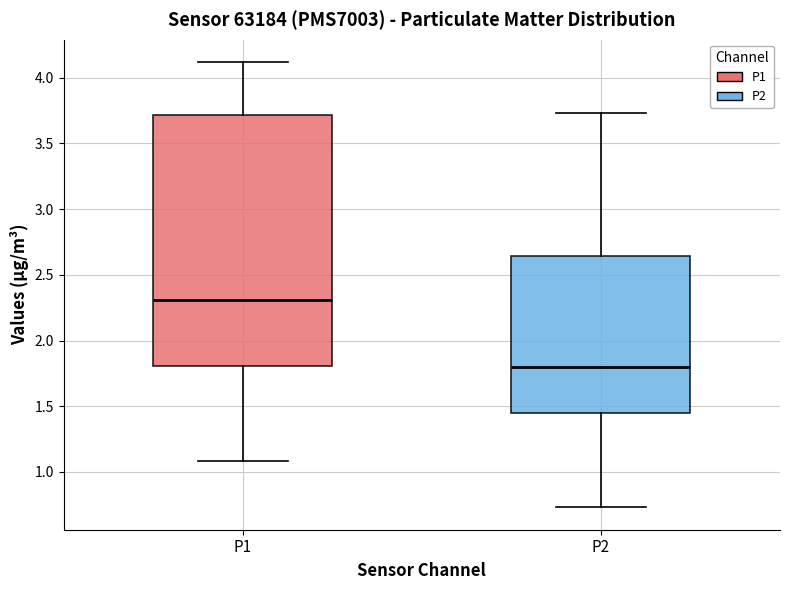

Comparing the boxes themselves (not the whiskers), which one is the tallest?

P1